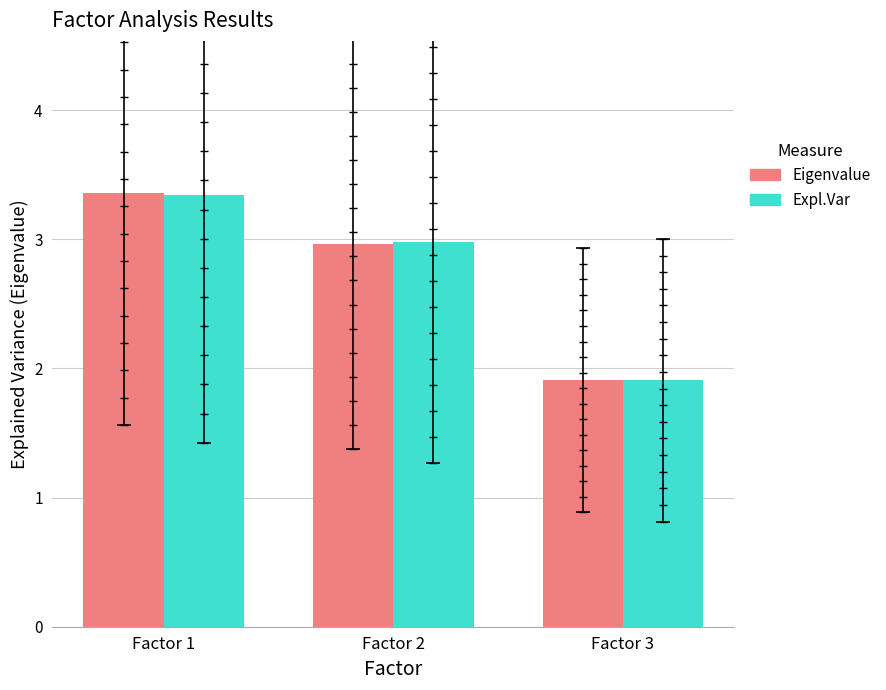

The Eigenvalue series shows 3.0 at Factor 2. True or false?

True